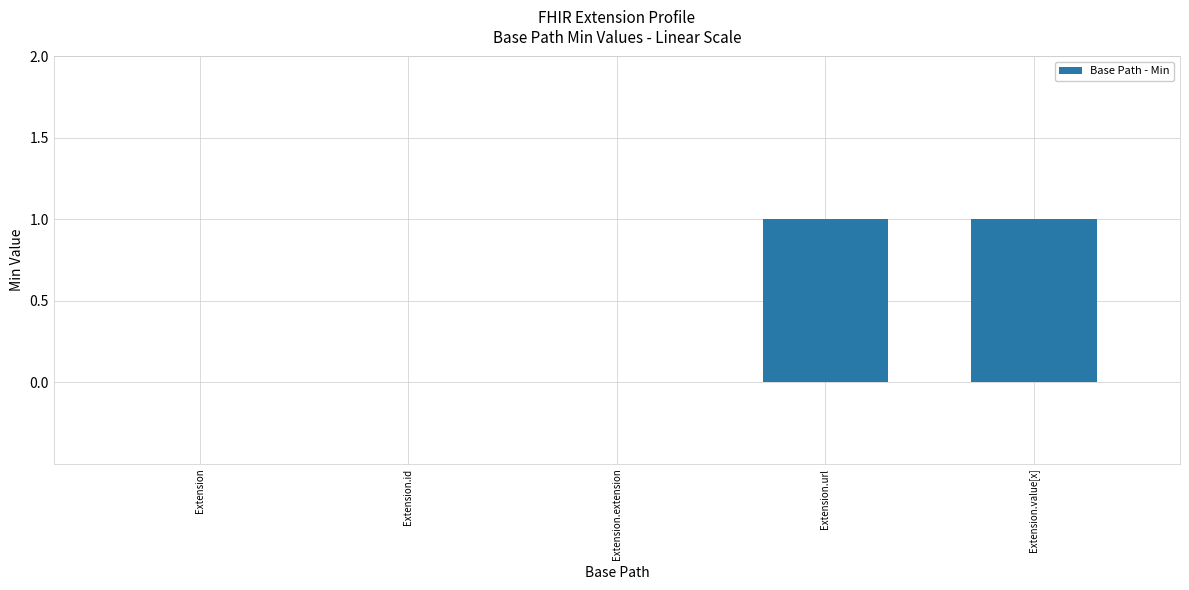

What is the maximum value shown in the chart?

1